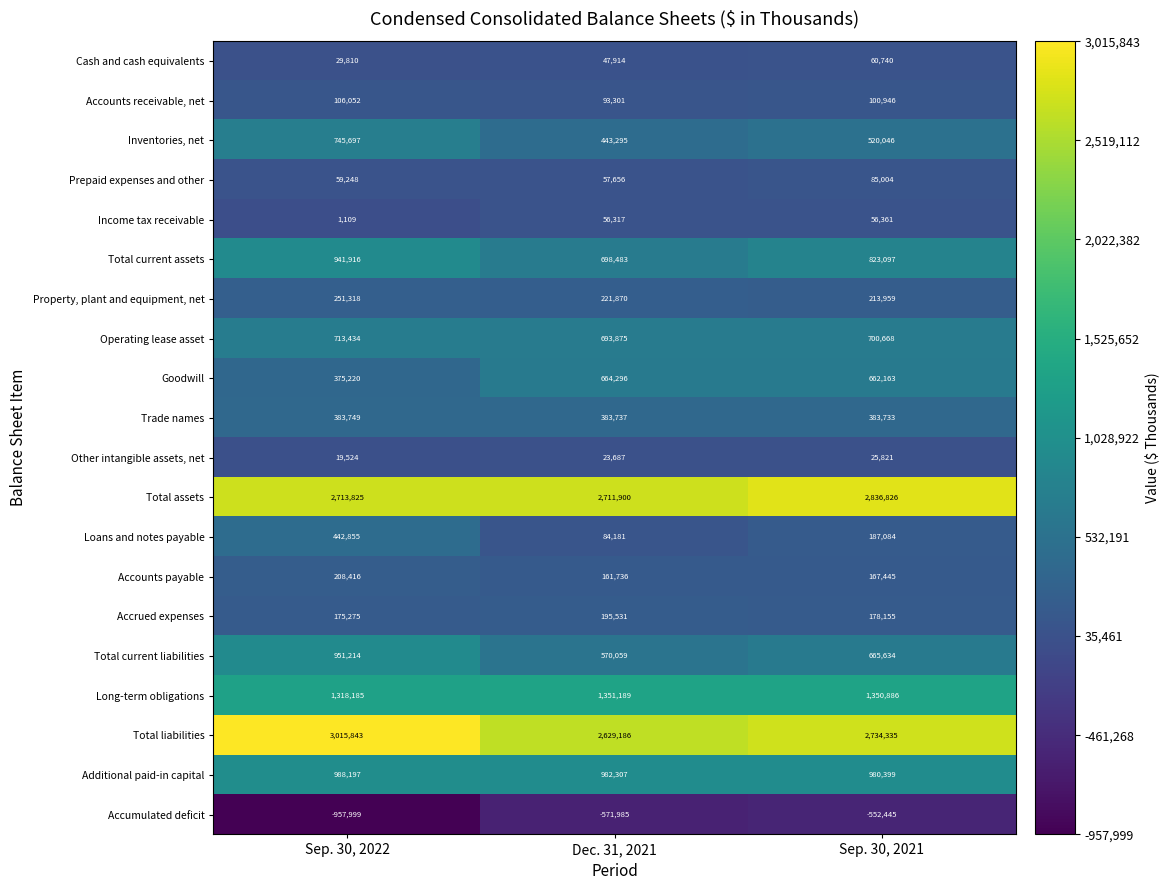

What is the sum of all Property, plant and equipment, net values?

687147